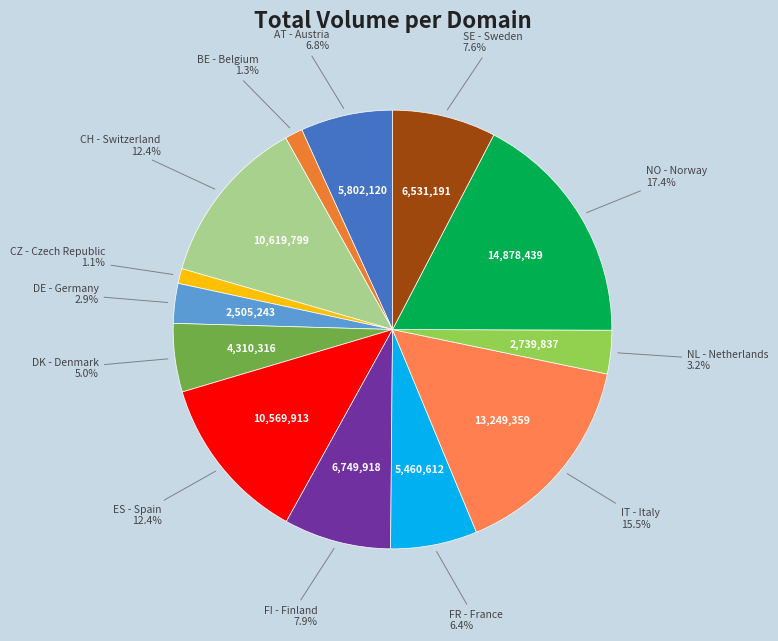

How many slices are in this pie chart?

13